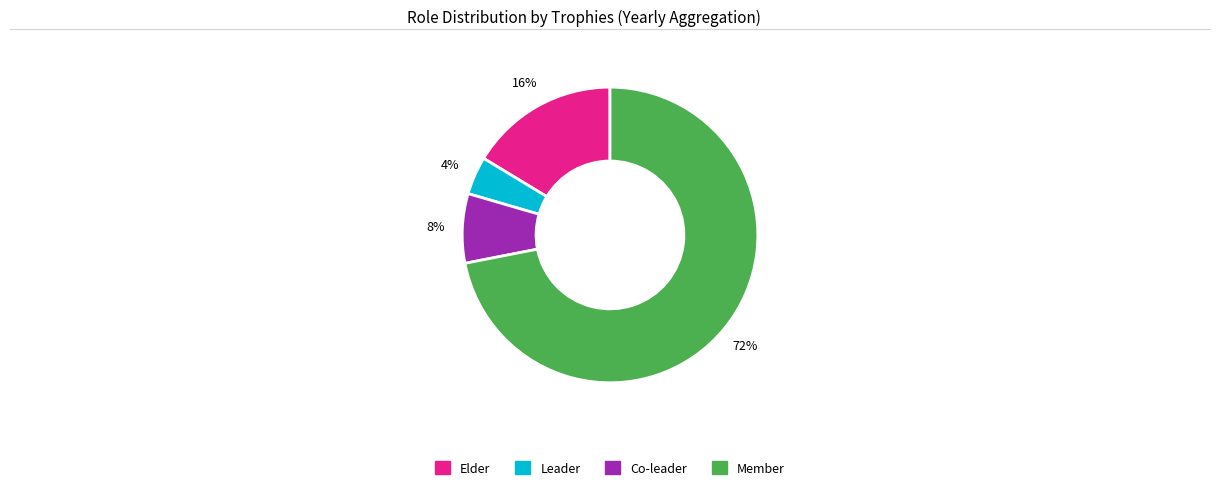

To the nearest percent, what is the average slice percentage?

25%